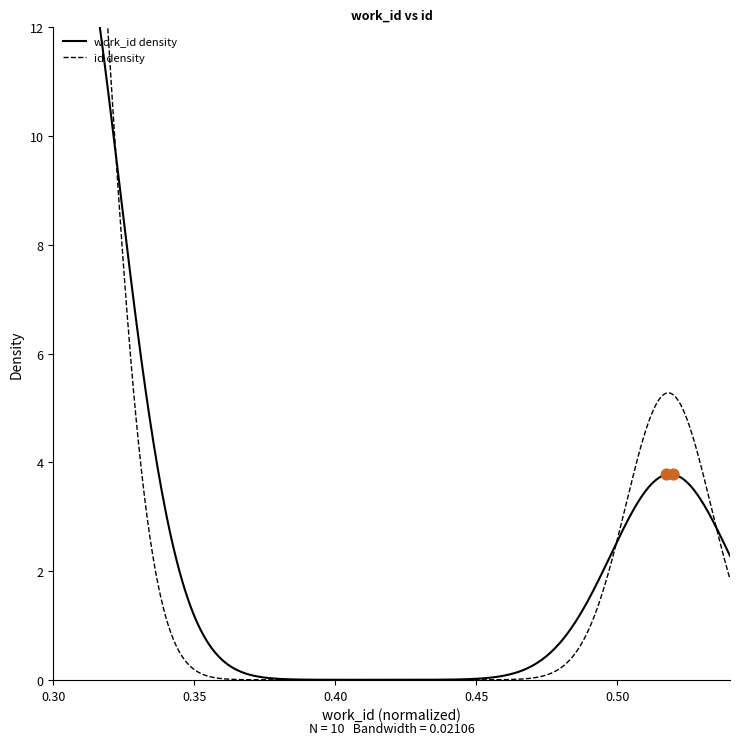

Between 6696 and 3531, which is larger?

3531